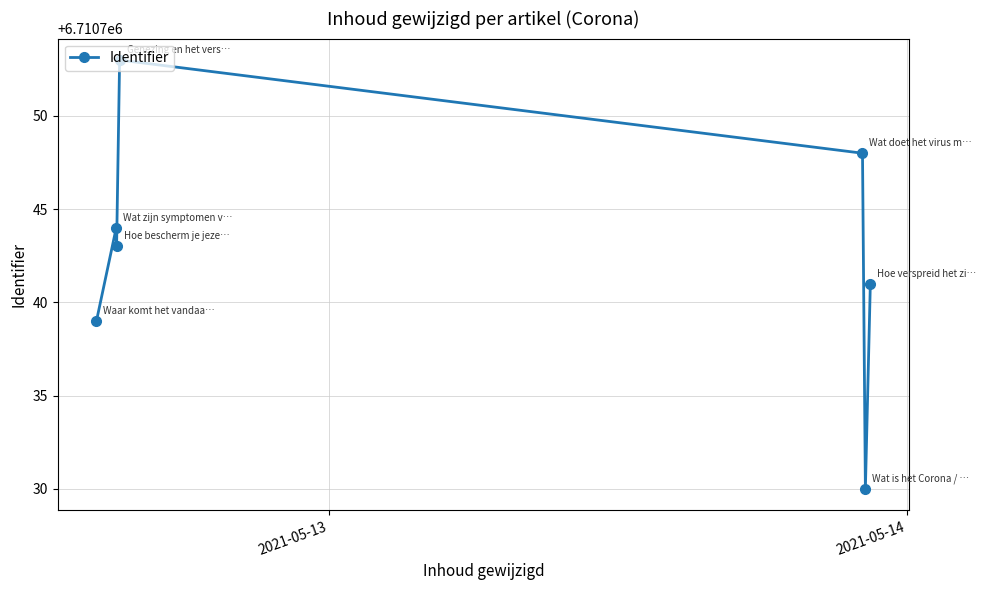

Does the chart have visible grid lines?

Yes